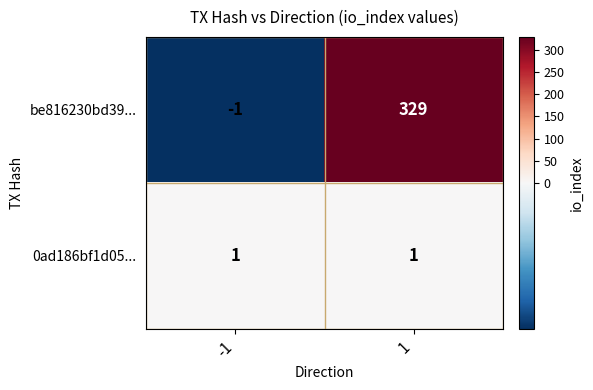

What is the sum of all be816230bd39... values?

328